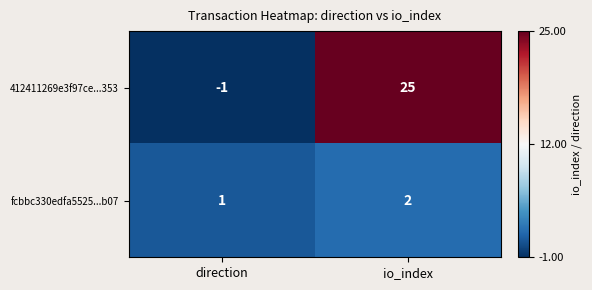

At which category is the sum across all series the highest?

io_index